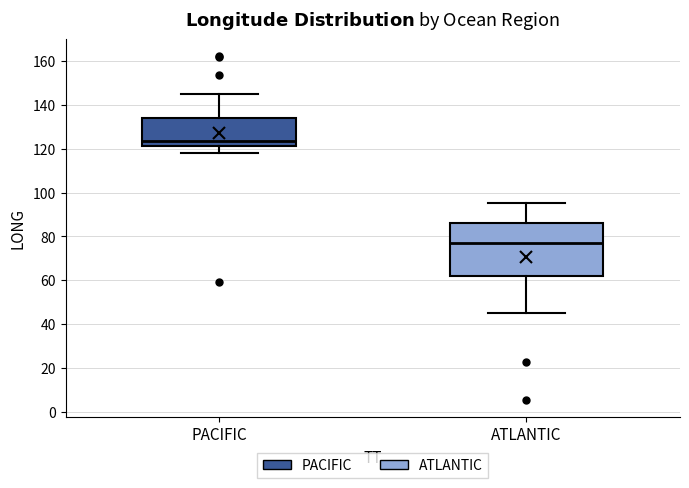

Which box is the tallest, from its lower edge to its upper edge?

ATLANTIC